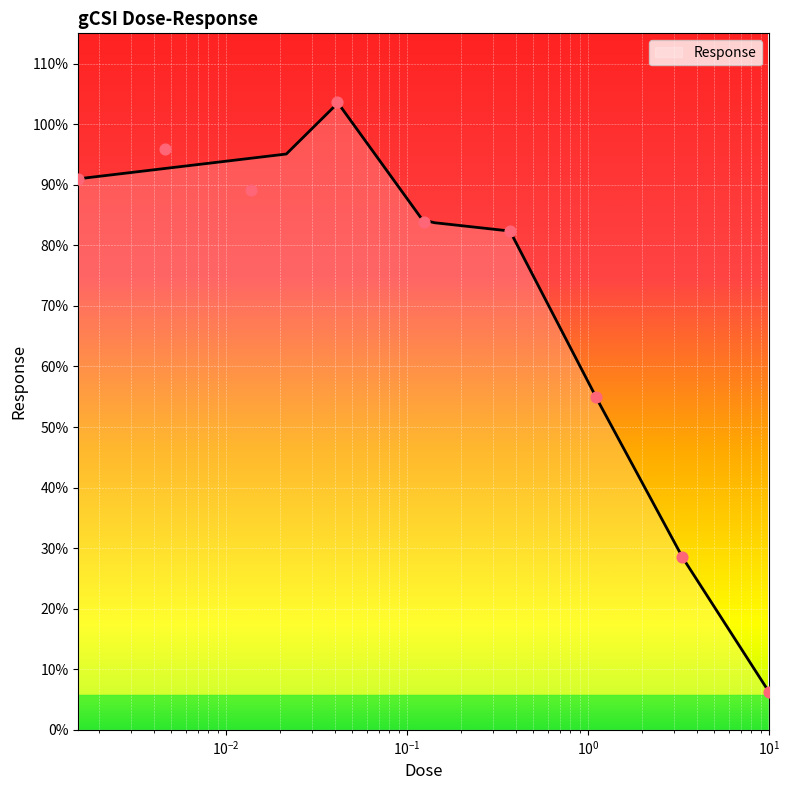

What is the lowest value of the Response series?

6.3